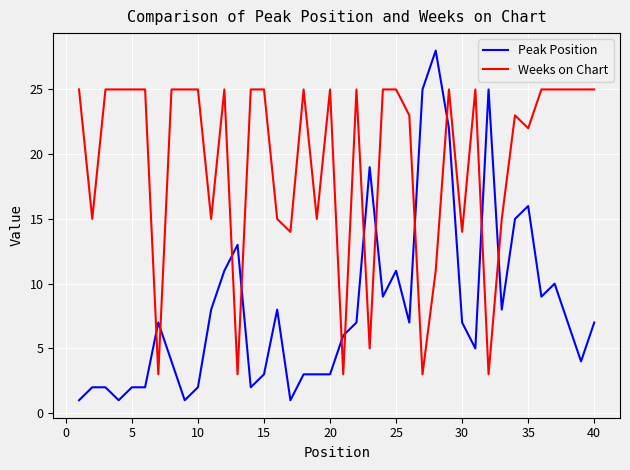

How many values in the Weeks on Chart series are below 25?

17